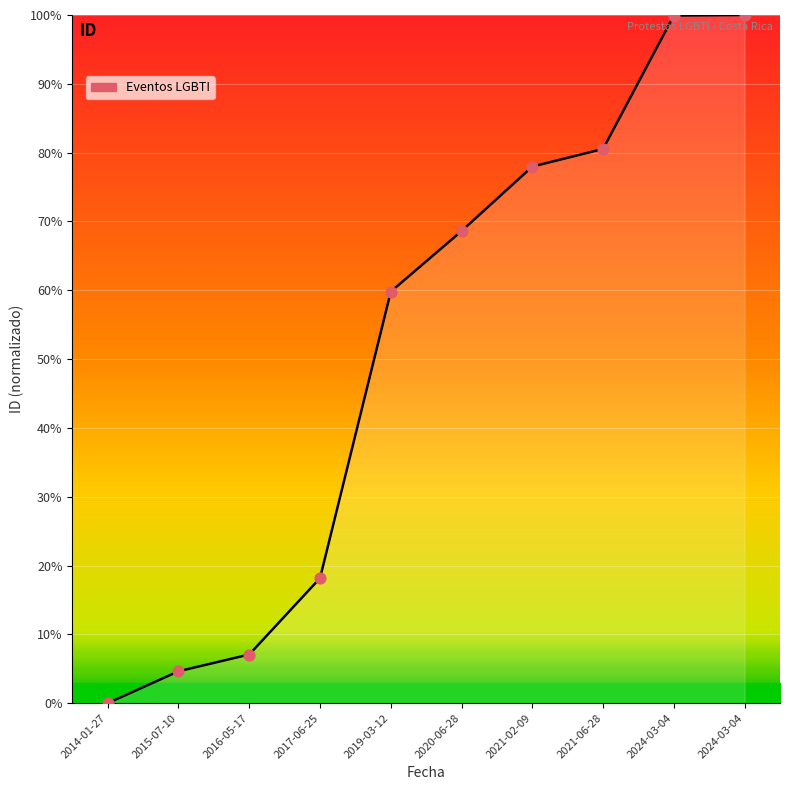

Between 2024-03-04 and 2021-02-09, which is larger?

2024-03-04